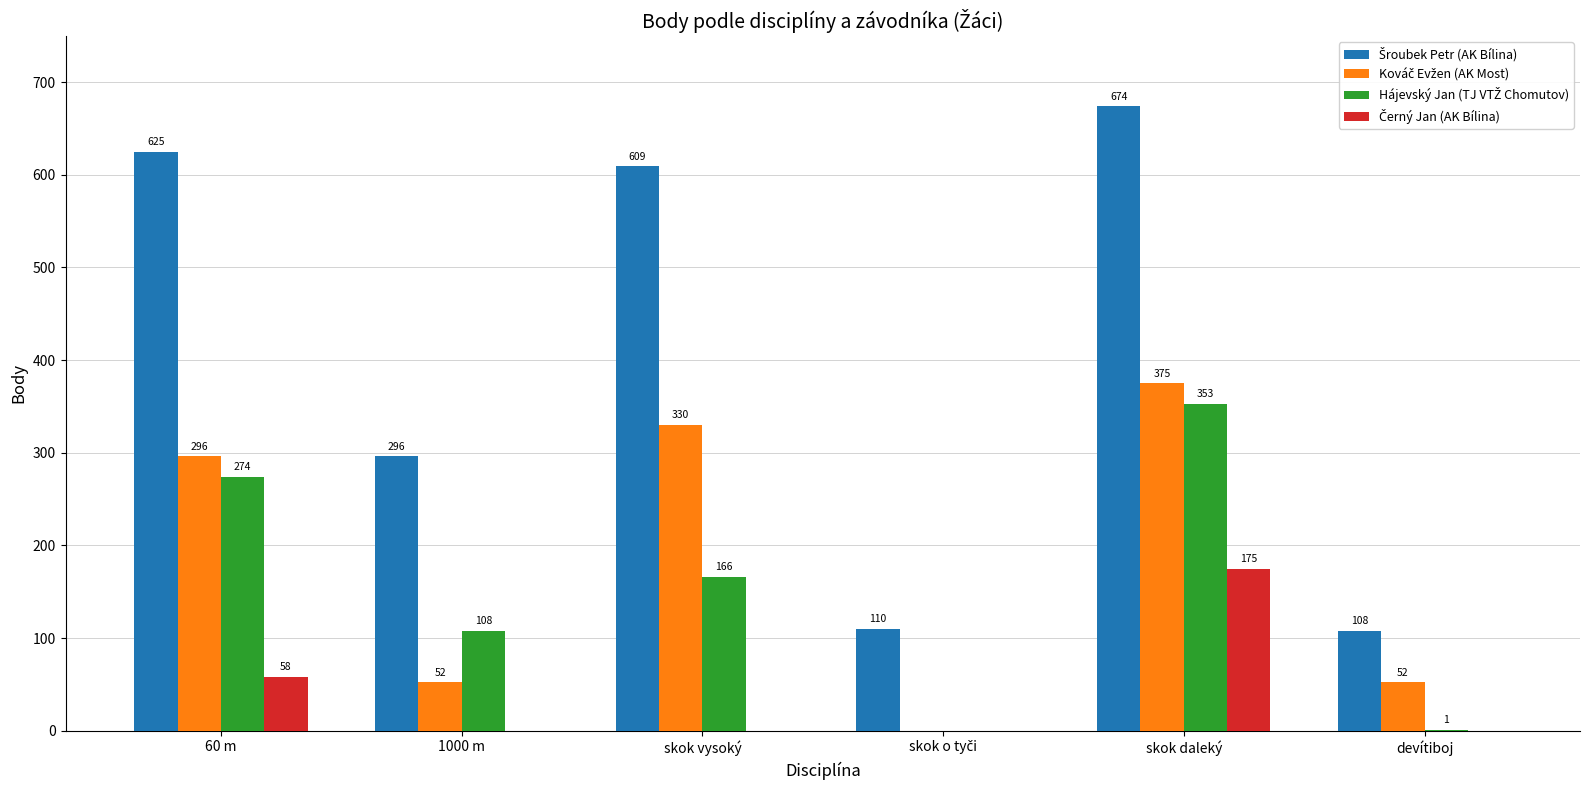

How many series are shown in this chart?

4